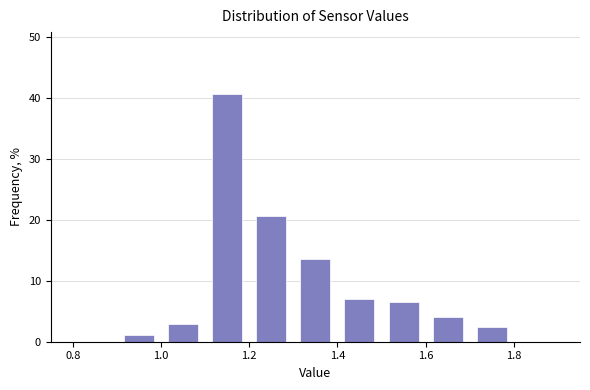

What is the height of the bar covering 1.4 to 1.5 on the x-axis? The values are not printed on the chart, so give them approximately, as read against the axis.

7